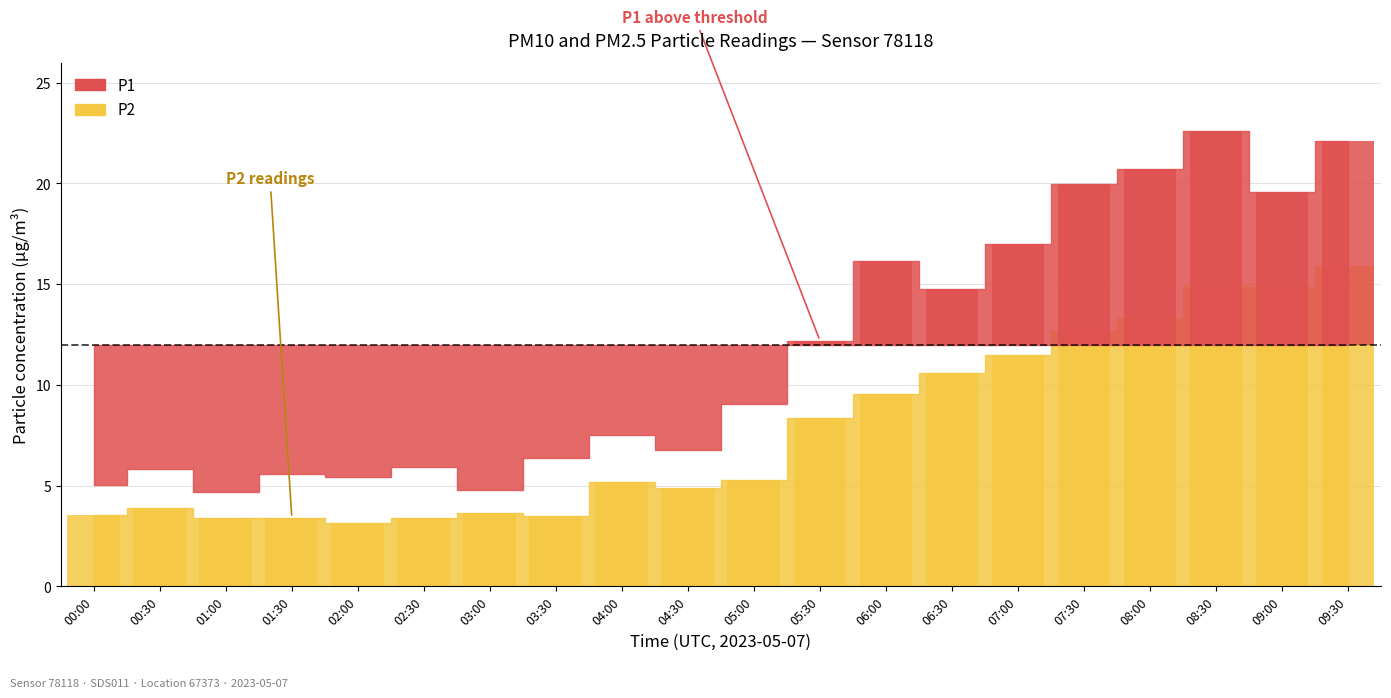

At which label does the data first exceed 5?

04:00